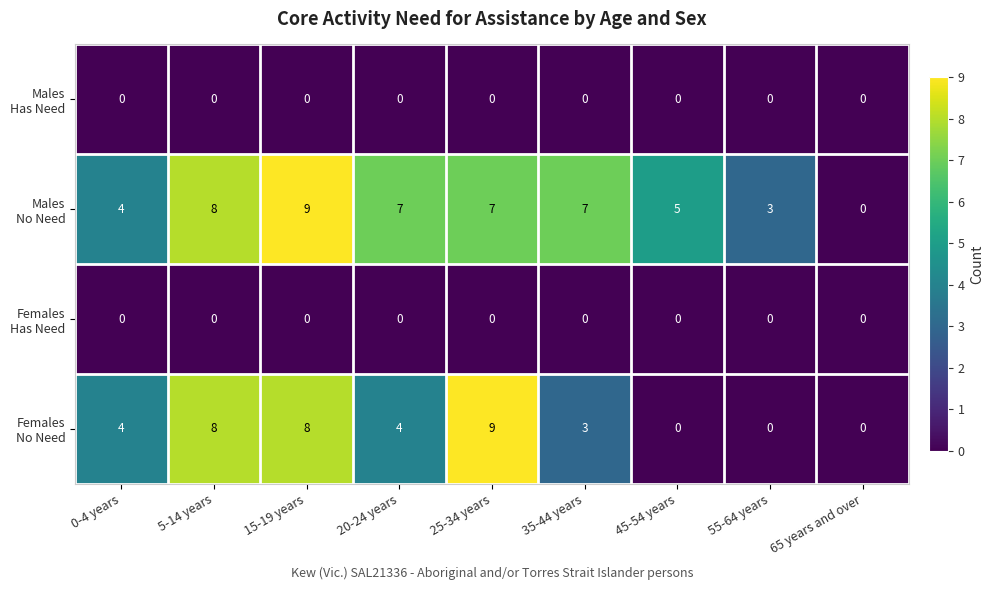

What is the spread (max minus min) of values at 35-44 years?

7